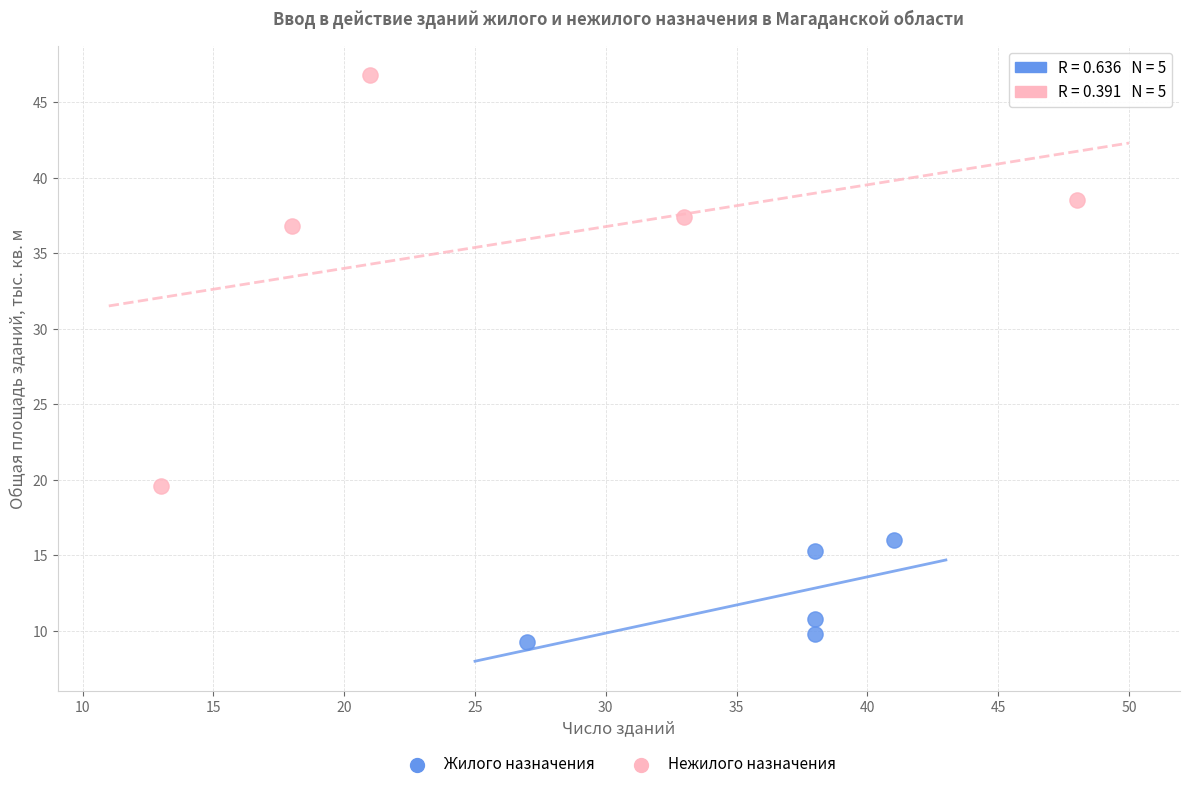

What are all the series names shown in the legend?

Жилого назначения, Нежилого назначения